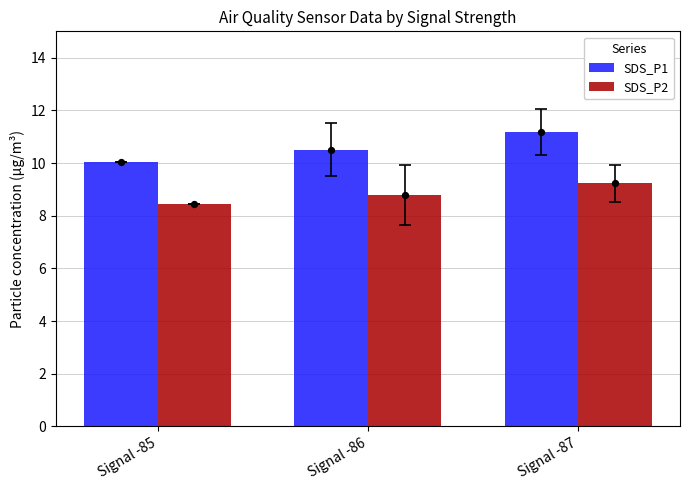

Is the value of SDS_P1 at Signal -87 greater than the value of SDS_P2 at Signal -85?

Yes